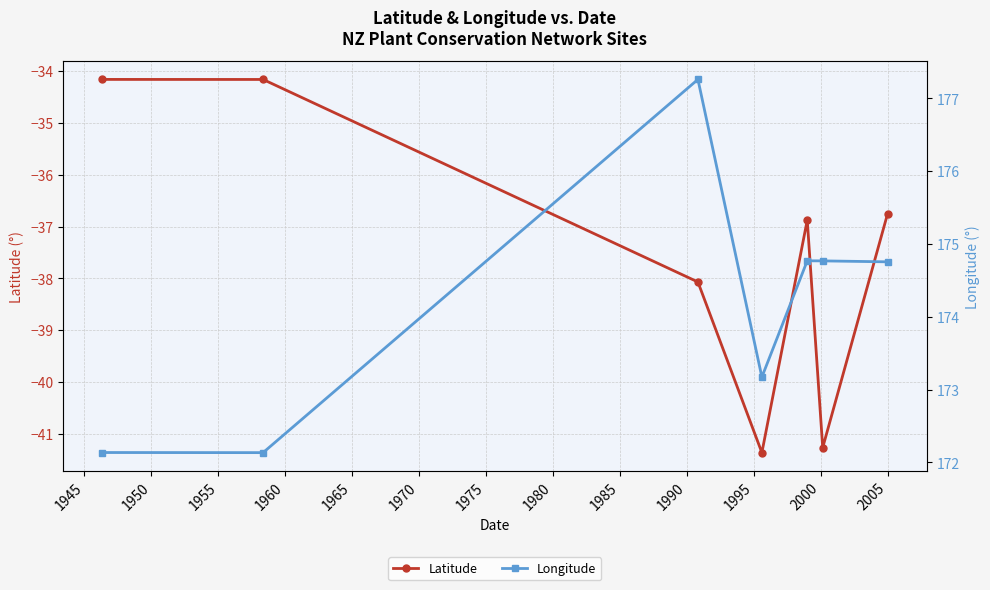

How many interior local valleys does the Latitude series have?

2